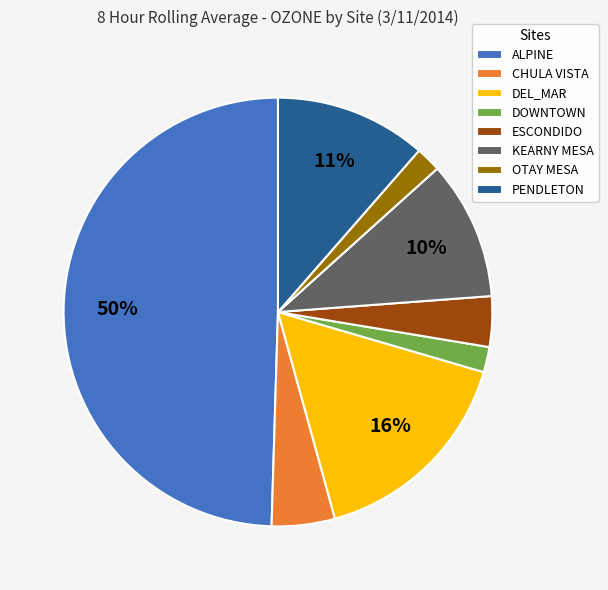

To the nearest percent, what portion does OTAY MESA represent?

2%